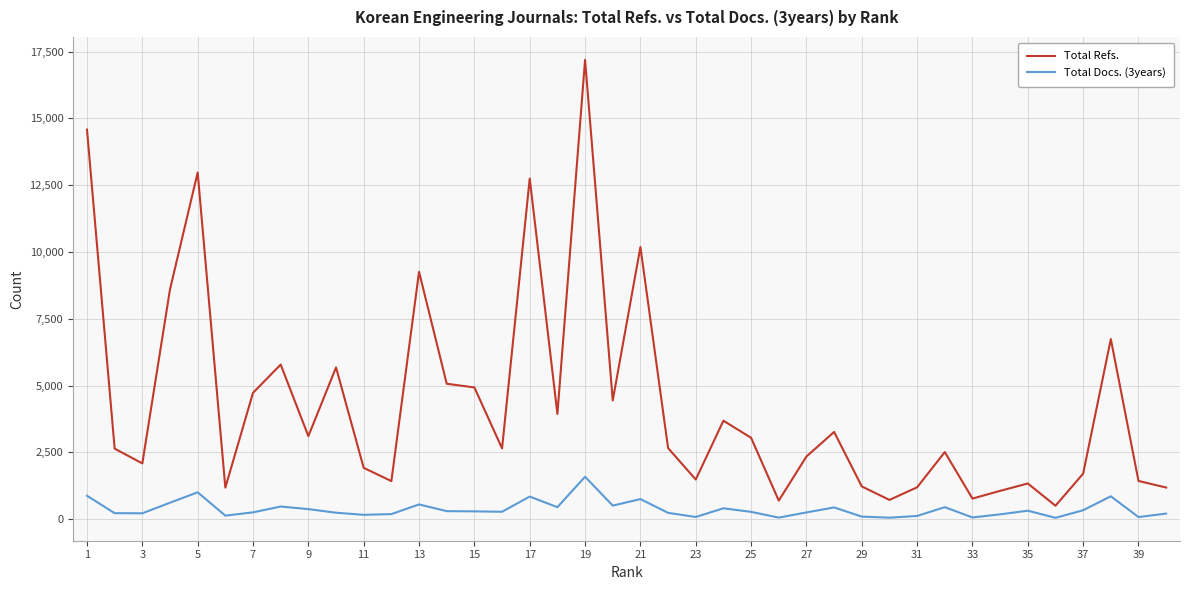

What is the maximum value for Total Refs.?

17189